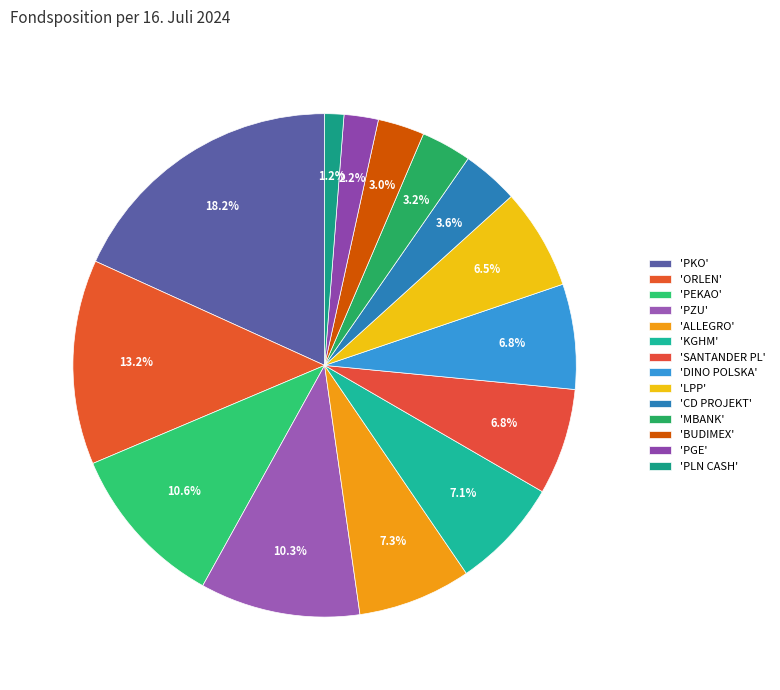

How many slices are in this pie chart?

14